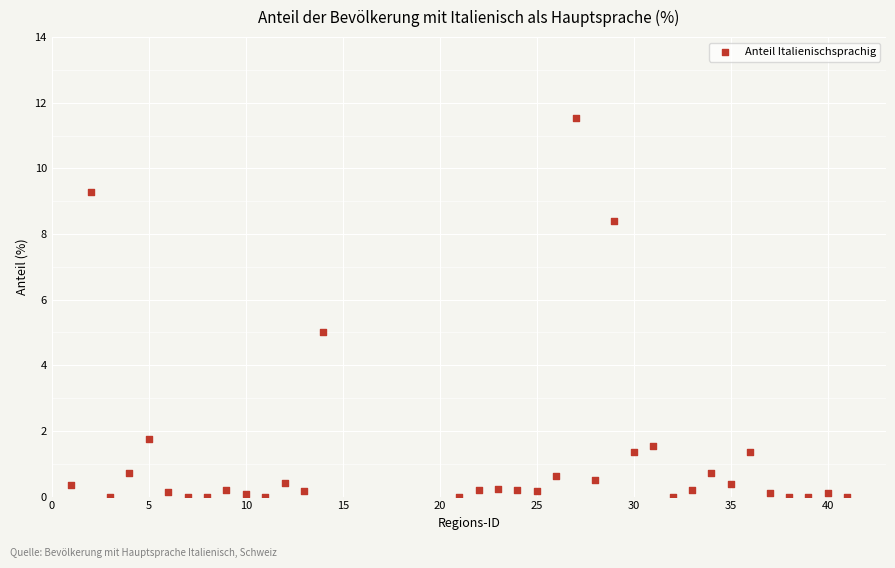

What is the range of Y values (max minus min)?

11.5